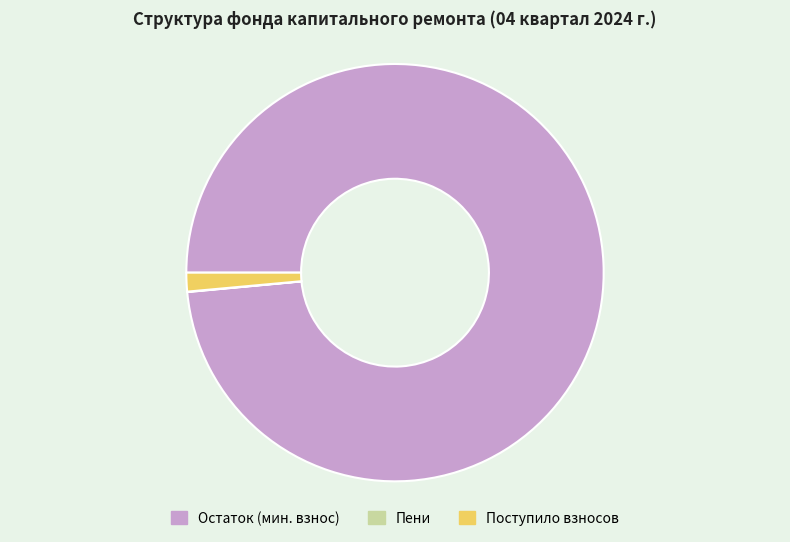

Is it true that Остаток (мин. взнос) is 93% of the pie?

False